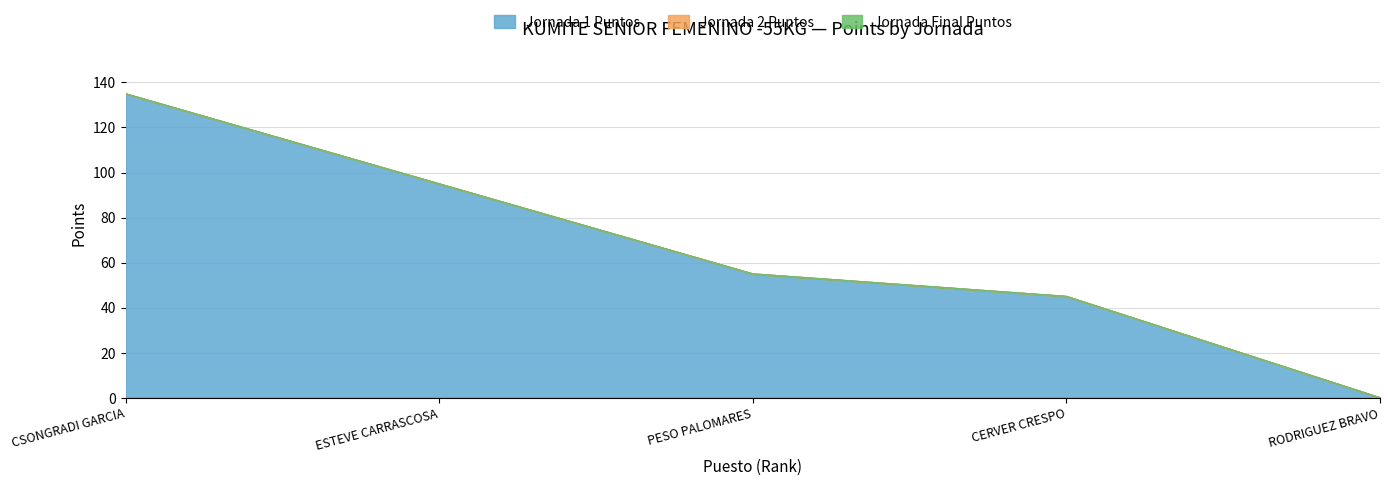

The value of Jornada 1 Puntos at CSONGRADI GARCIA is 135. True or false?

True